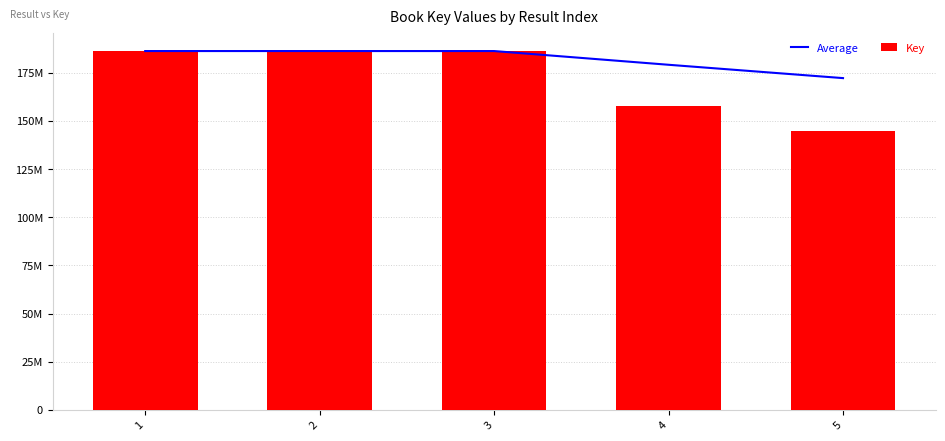

What is the value of the Average bar at the 3rd from the left?

186296894.3